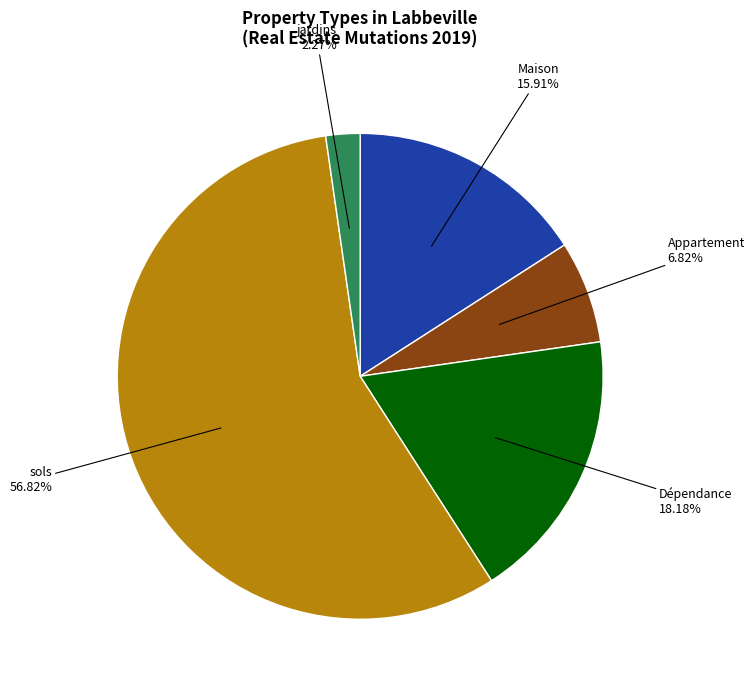

Count the number of slices in the pie.

5